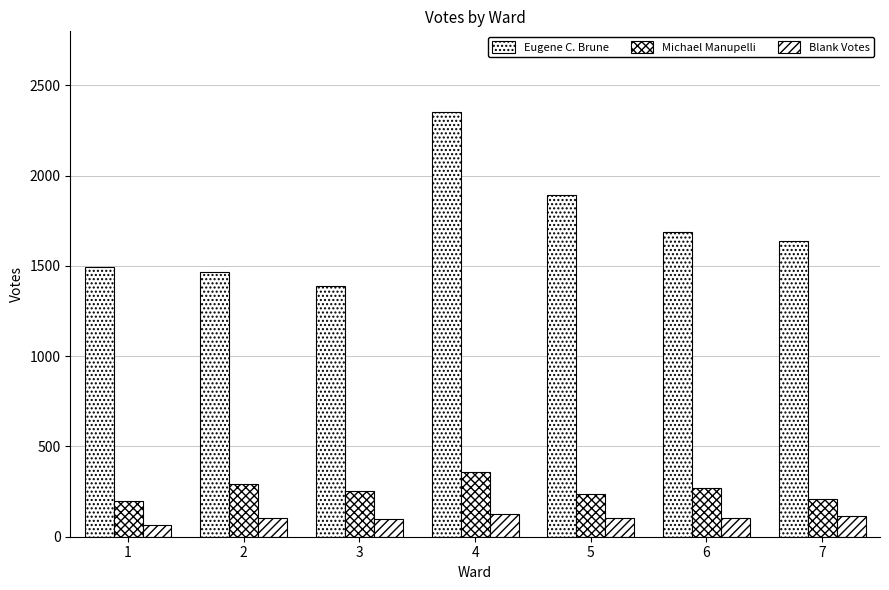

At which category is the sum across all series the highest?

4